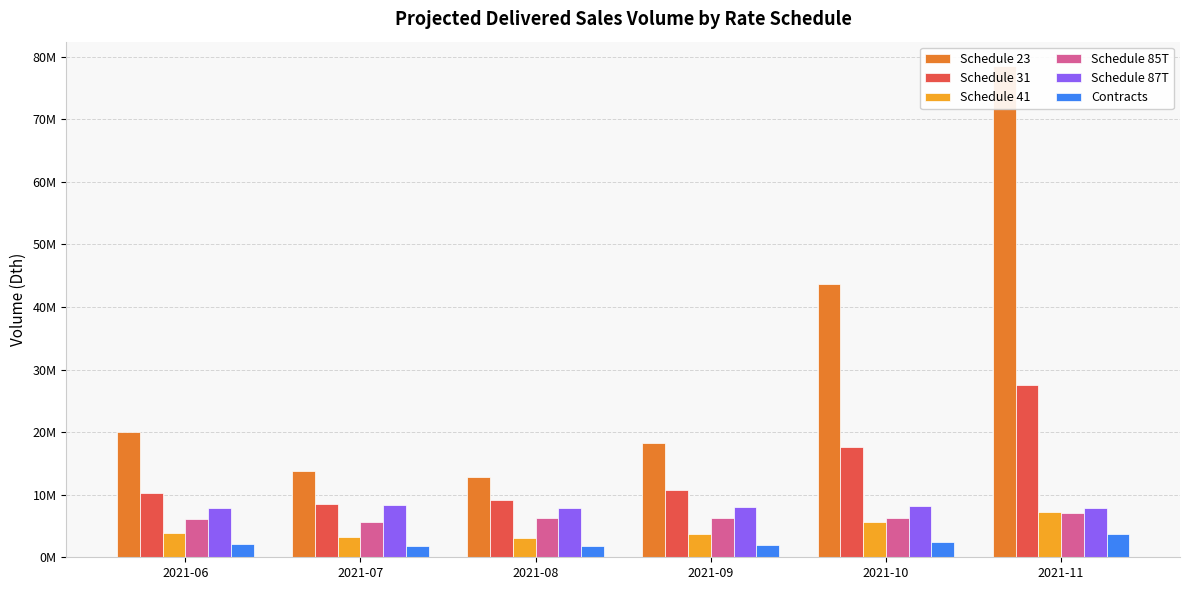

Is it true that Schedule 31 equals 1756052 at 2021-07?

False